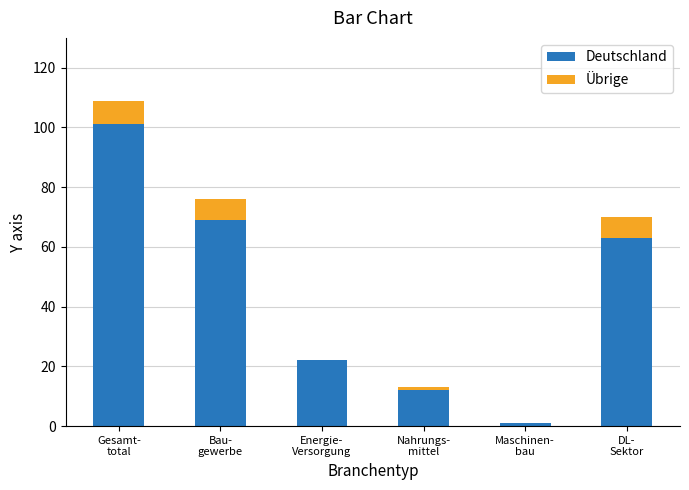

What is the sum of all Deutschland values?

268